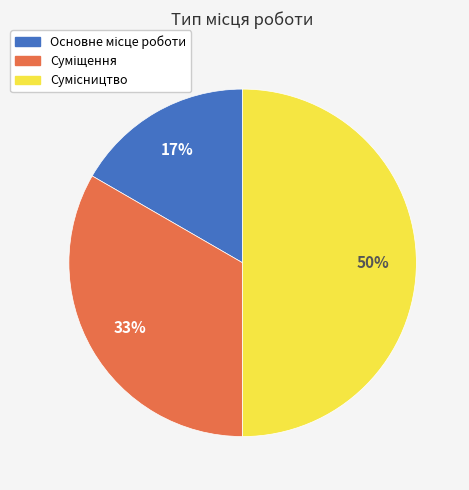

How many slices are in this pie chart?

3